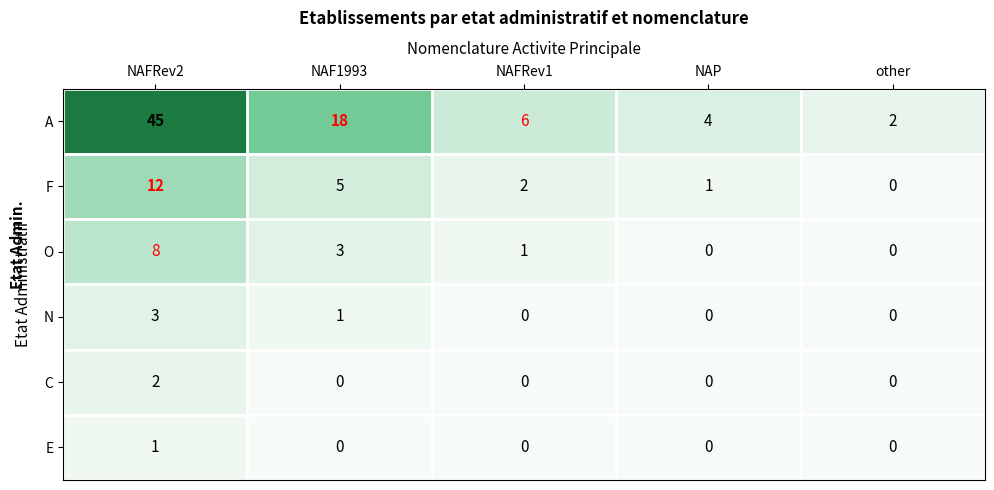

List the series in order of their peak value, highest first.

A, F, O, N, C, E